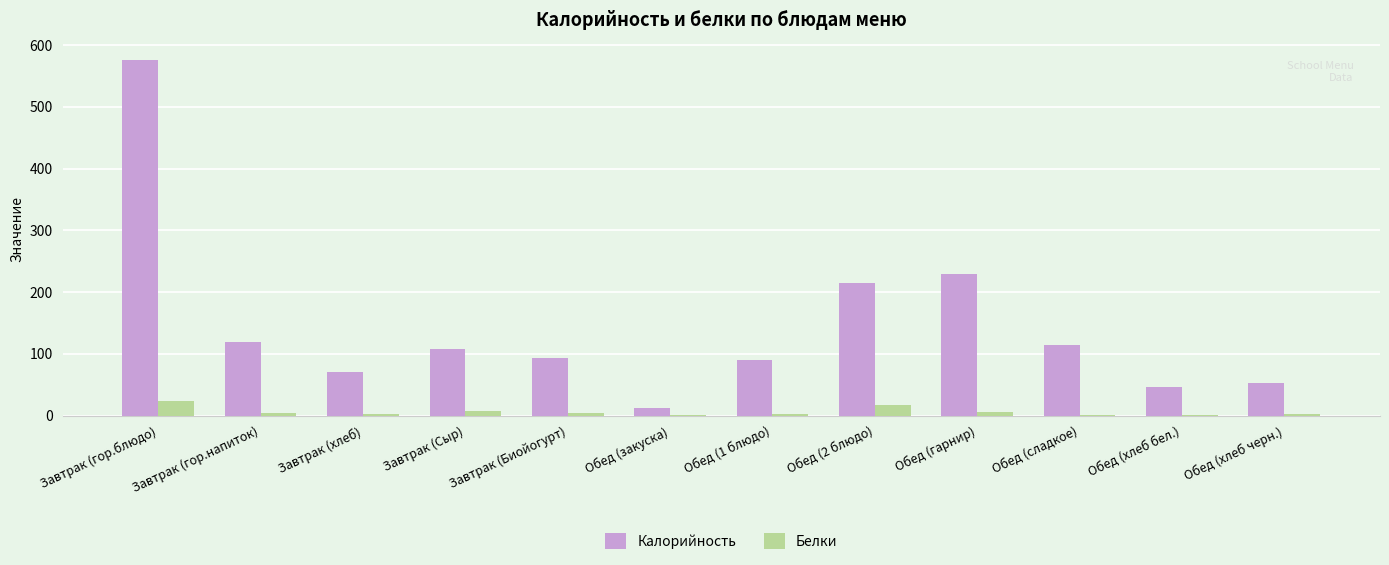

At which label is Калорийность closest to 293?

Обед (гарнир)